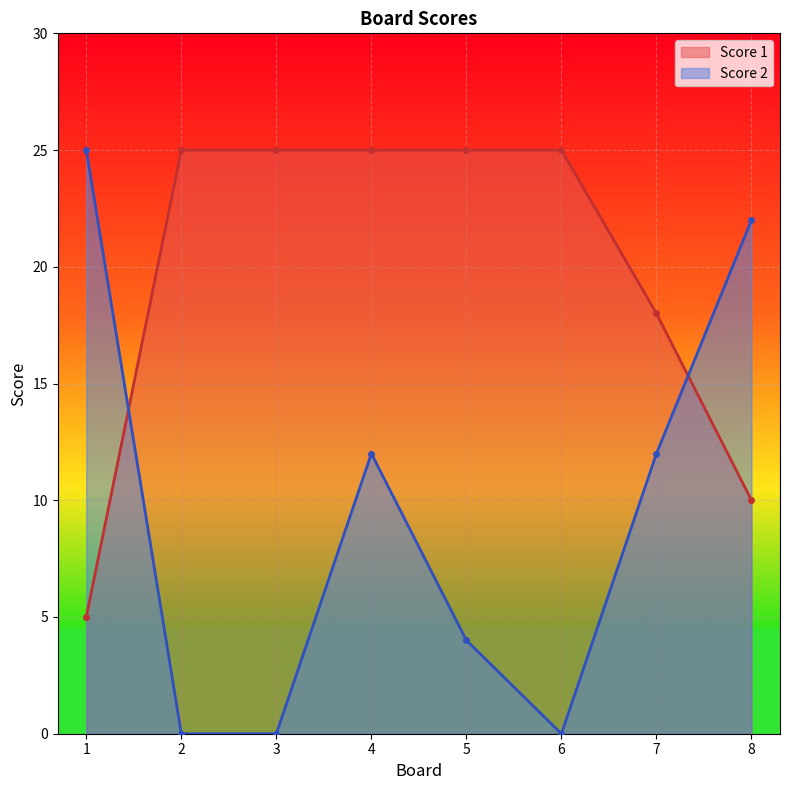

Between 7 and 4, which is larger?

4